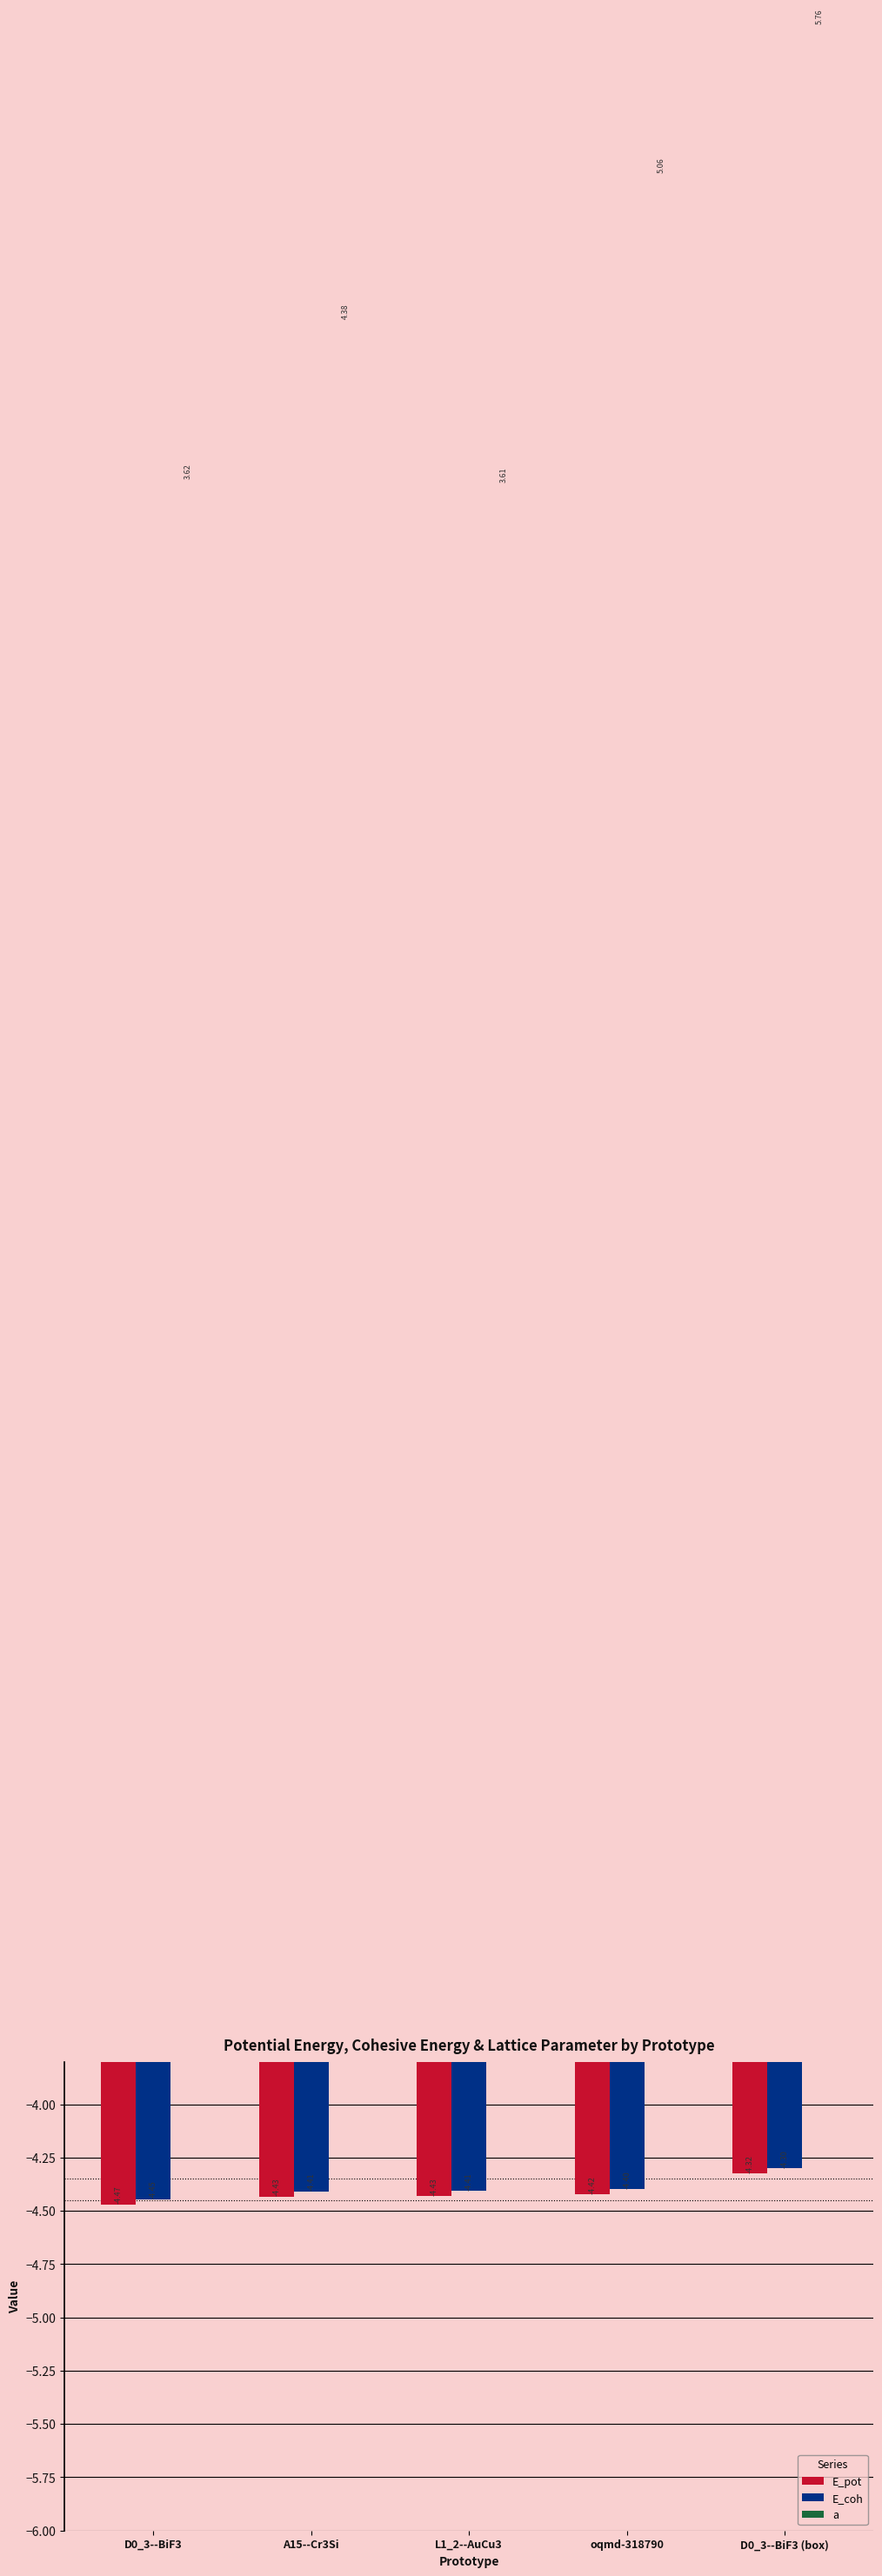

Which series has the widest spread of values?

a